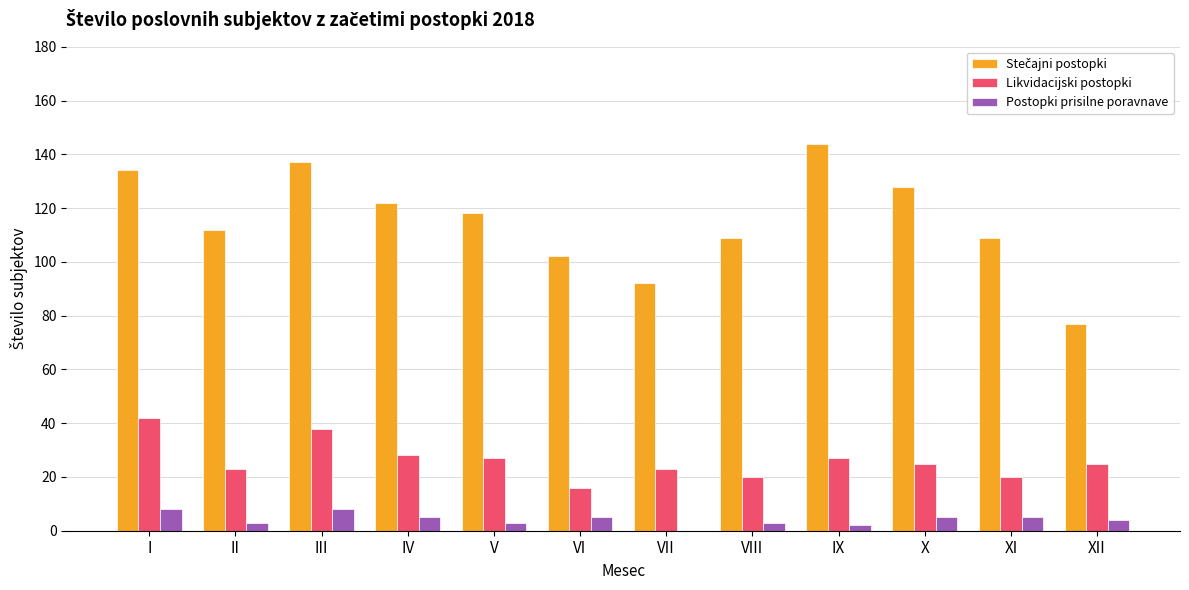

What is the maximum value for Postopki prisilne poravnave?

8